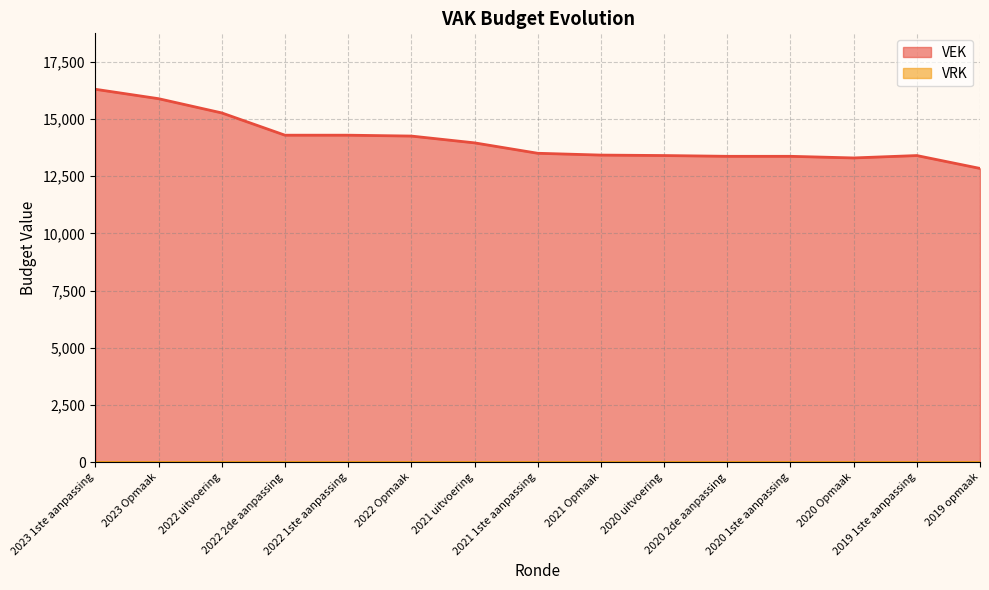

What is the difference between the values at 2022 Opmaak and 2021 1ste aanpassing?

752